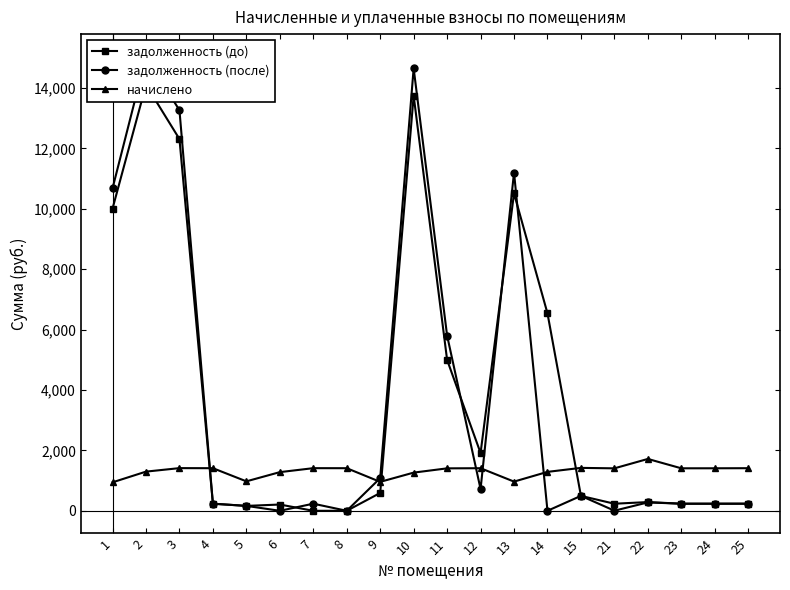

How many lines are shown in the chart?

3